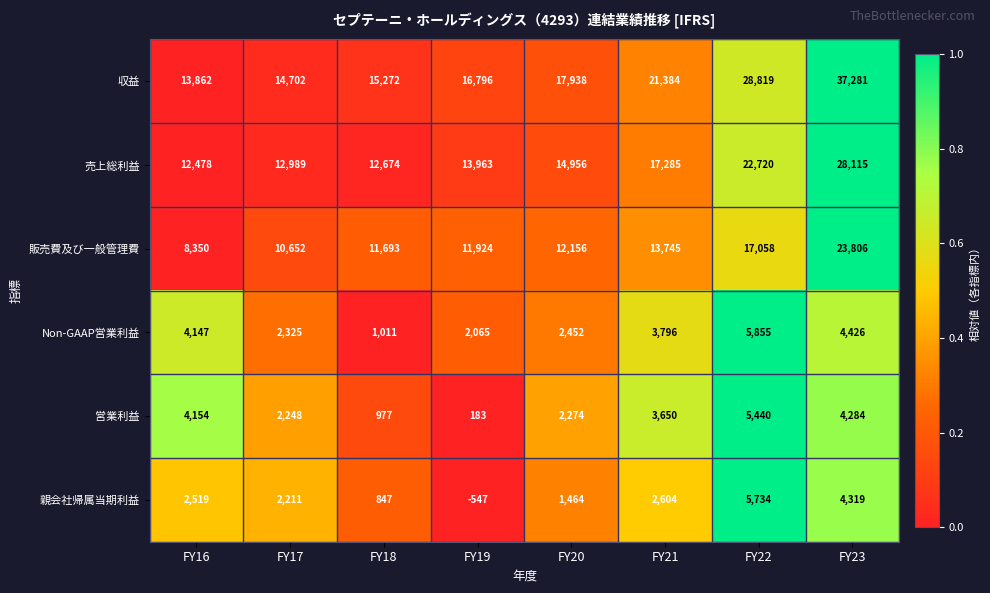

Is the value of 営業利益 at FY19 greater than the value of 親会社帰属当期利益 at FY19?

Yes